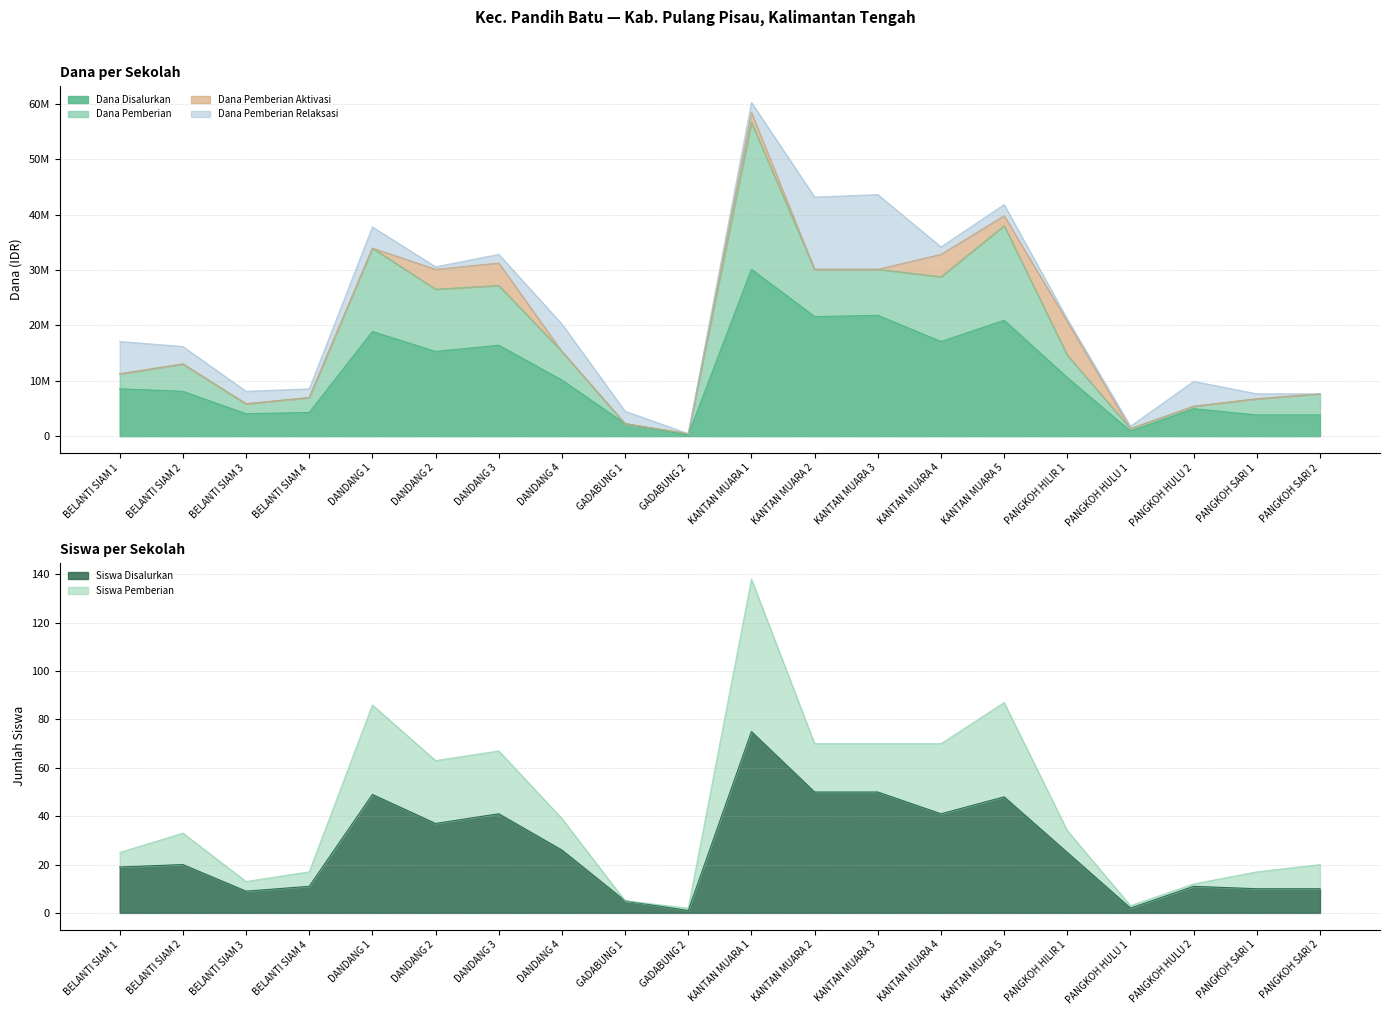

Reading left to right, list all the values displayed in this chart.

Dana Disalurkan: 8550000	8100000	4050000	4275000	18900000	15300000	16425000	10125000	2250000	225000	30150000	21600000	21825000	17100000	20925000	10575000	900000	4950000	3825000	3825000
Dana Pemberian: 2700000	4950000	1800000	2700000	15075000	11250000	10800000	5175000	0	225000	26550000	8550000	8325000	11700000	17100000	4050000	450000	450000	2925000	3825000
Dana Pemberian Aktivasi: 0	0	0	0	0	3600000	4050000	0	0	0	1800000	0	0	4050000	1800000	6075000	0	0	0	0
Dana Pemberian Relaksasi: 5850000	3150000	2250000	1575000	3825000	450000	1575000	4950000	2250000	0	1800000	13050000	13500000	1350000	2025000	450000	450000	4500000	900000	0
Siswa Disalurkan: 19	20	9	11	49	37	41	26	5	1	75	50	50	41	48	25	2	11	10	10
Siswa Pemberian: 6	13	4	6	37	26	26	13	0	1	63	20	20	29	39	9	1	1	7	10